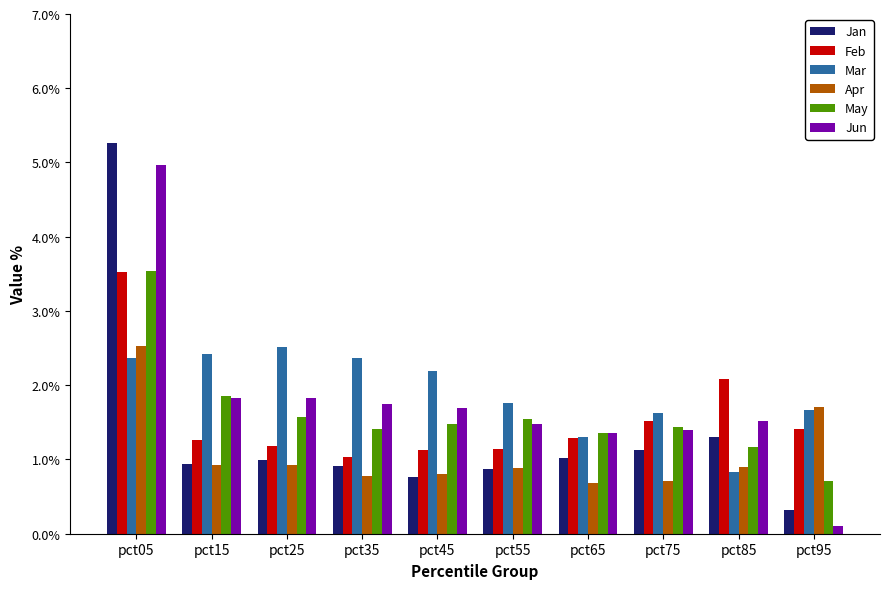

True or false: Mar has a value of 2.4 at pct05.

True